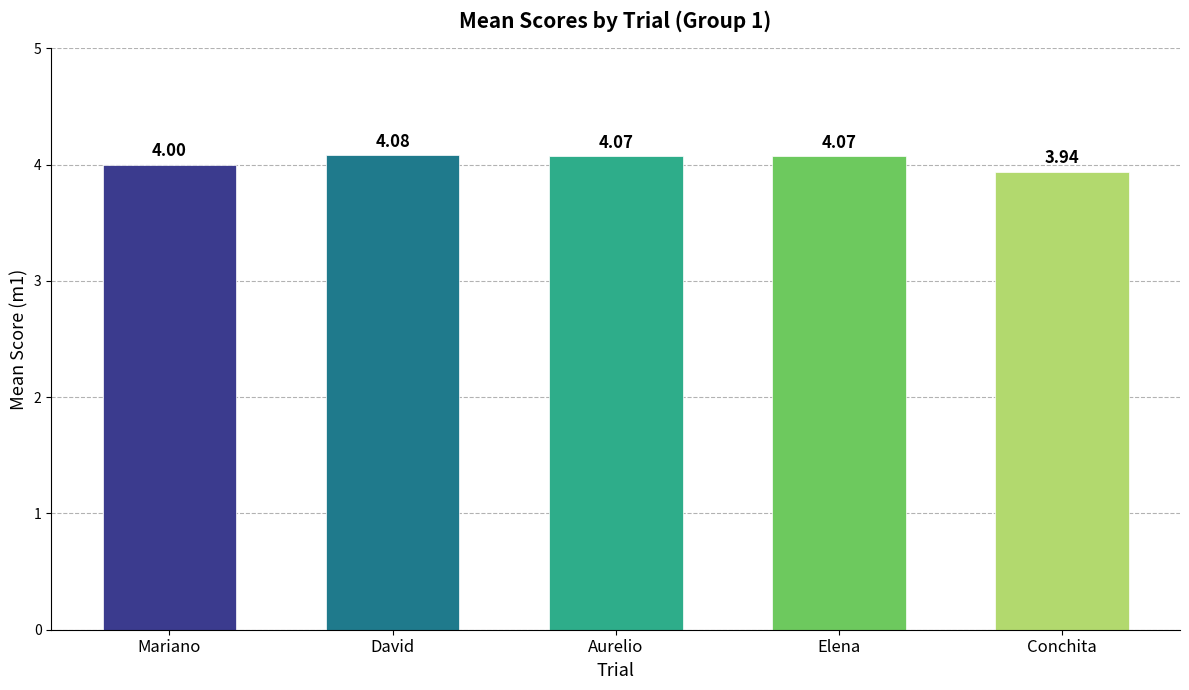

What is the value of the 1st bar from the left?

4.0